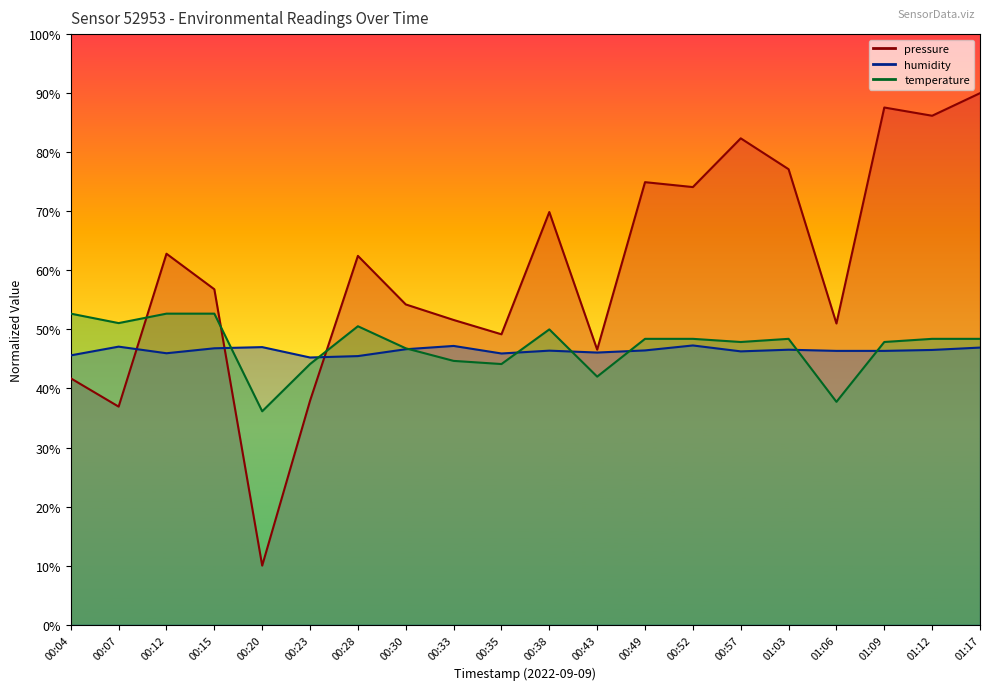

Where does the pressure series first go above 62?

00:12